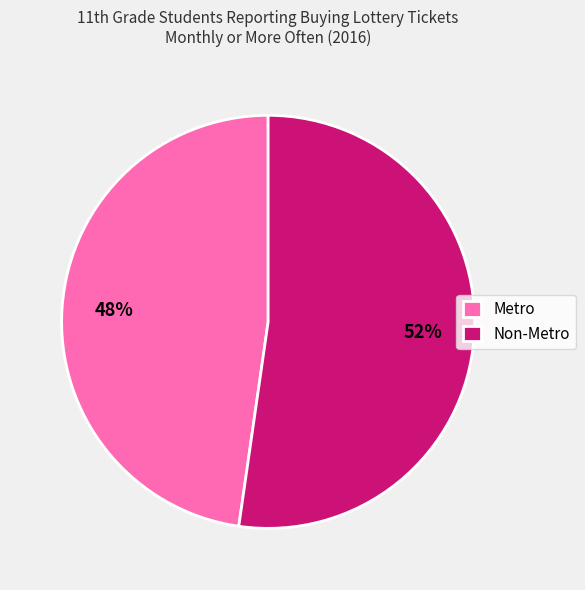

To the nearest percent, what portion does Metro represent?

48%